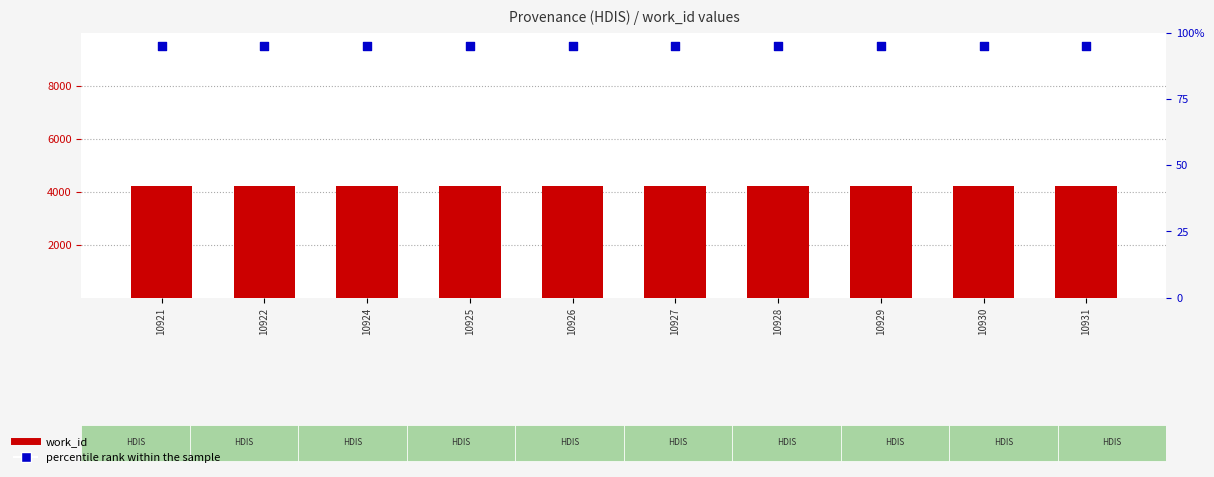

At how many categories does at least one series exceed 2158?

10